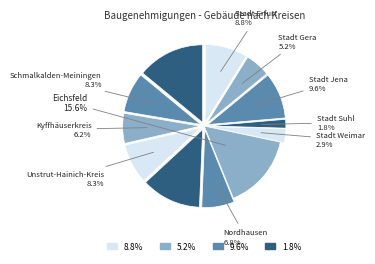

Is it true that Stadt Gera is 5% of the pie?

True